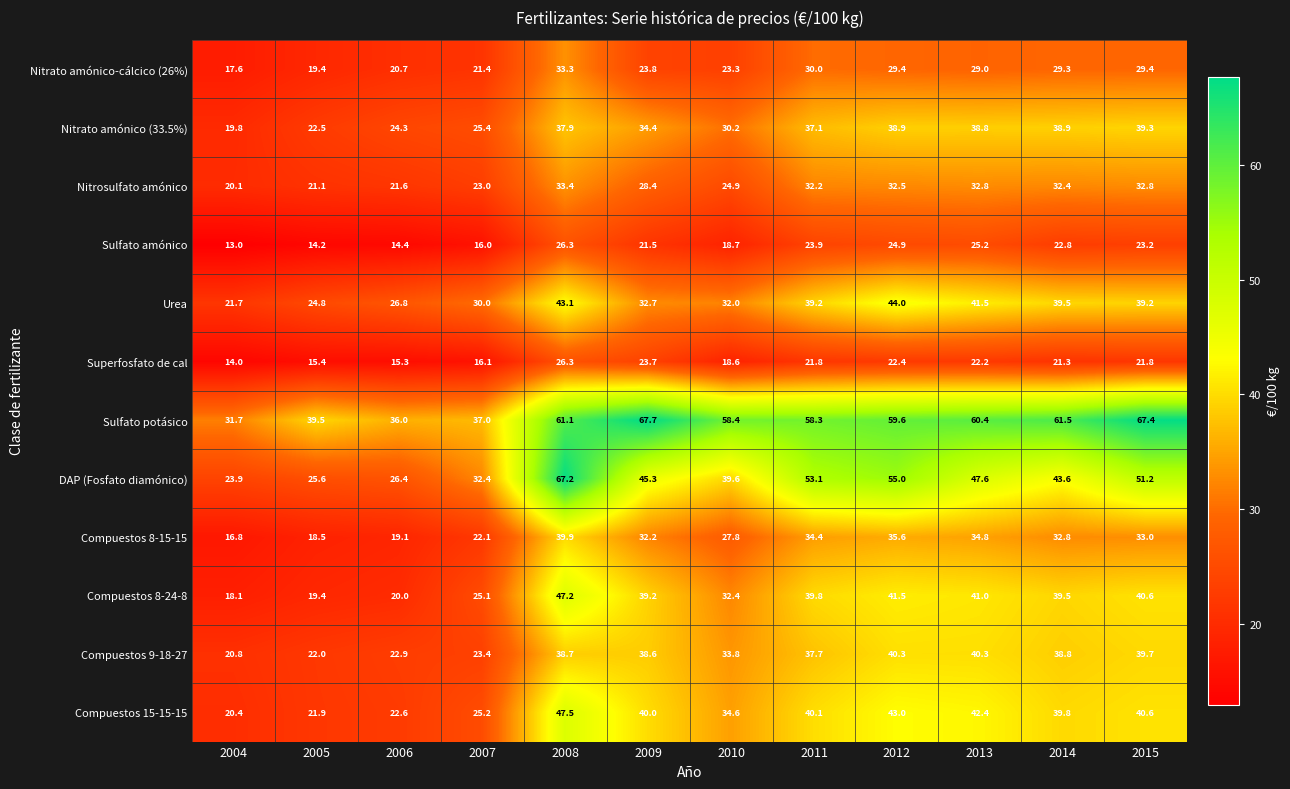

What is the difference between the highest and lowest values at 2015?

45.6